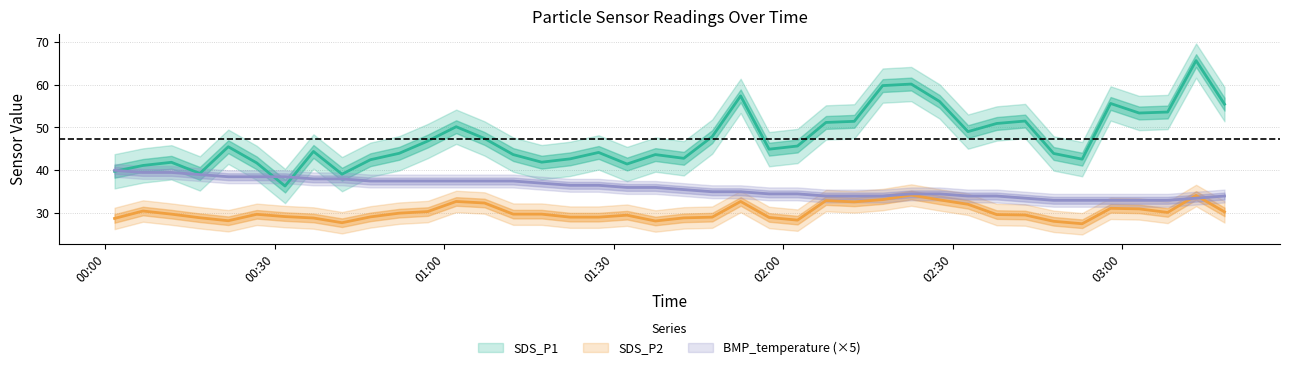

What is the maximum value for SDS_P2?

34.2